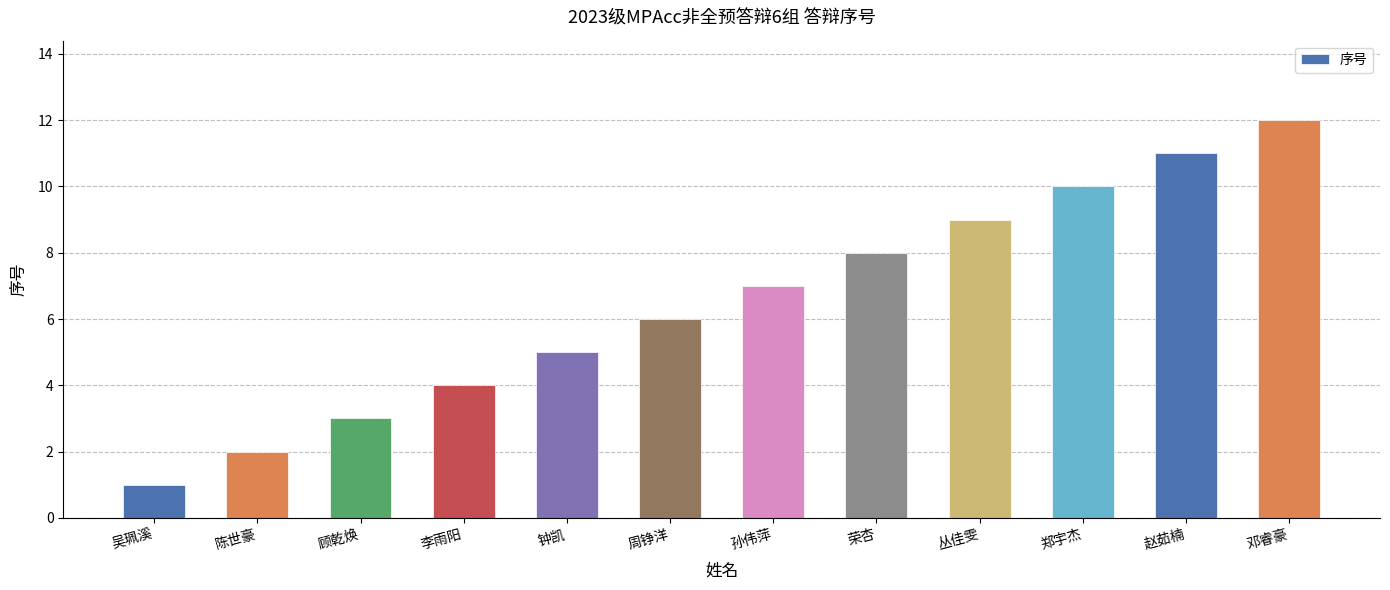

What is the value of the 12th bar from the left?

12